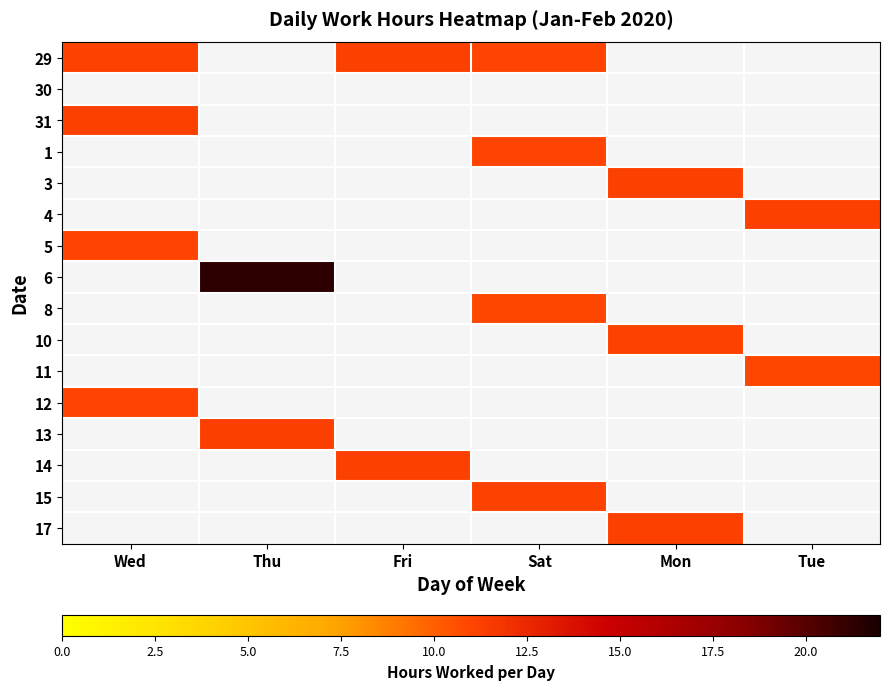

Which label corresponds to the largest value in the chart?

Thu